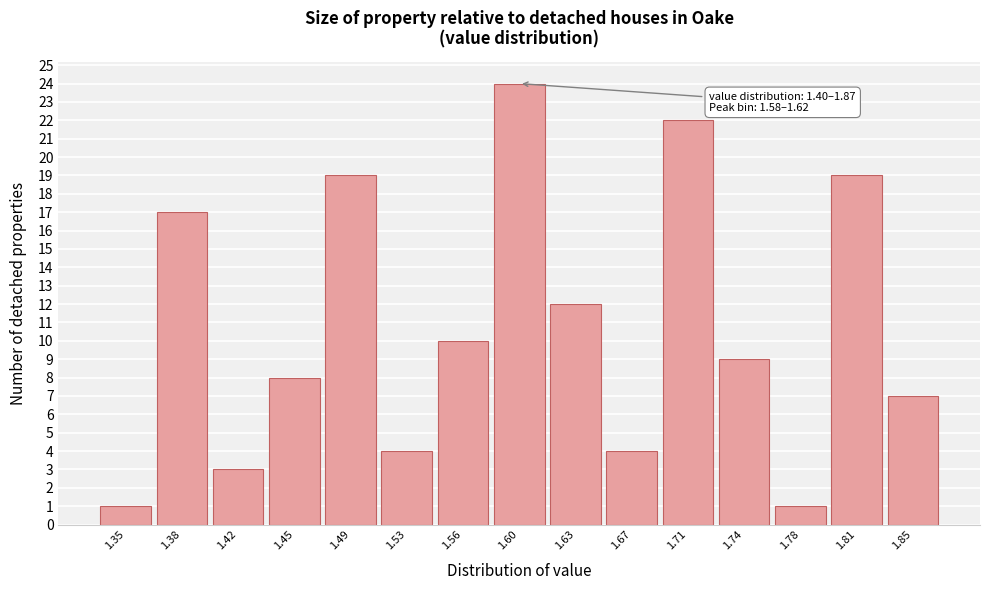

Over which range of the x-axis is the bar tallest?

1.582 to 1.618